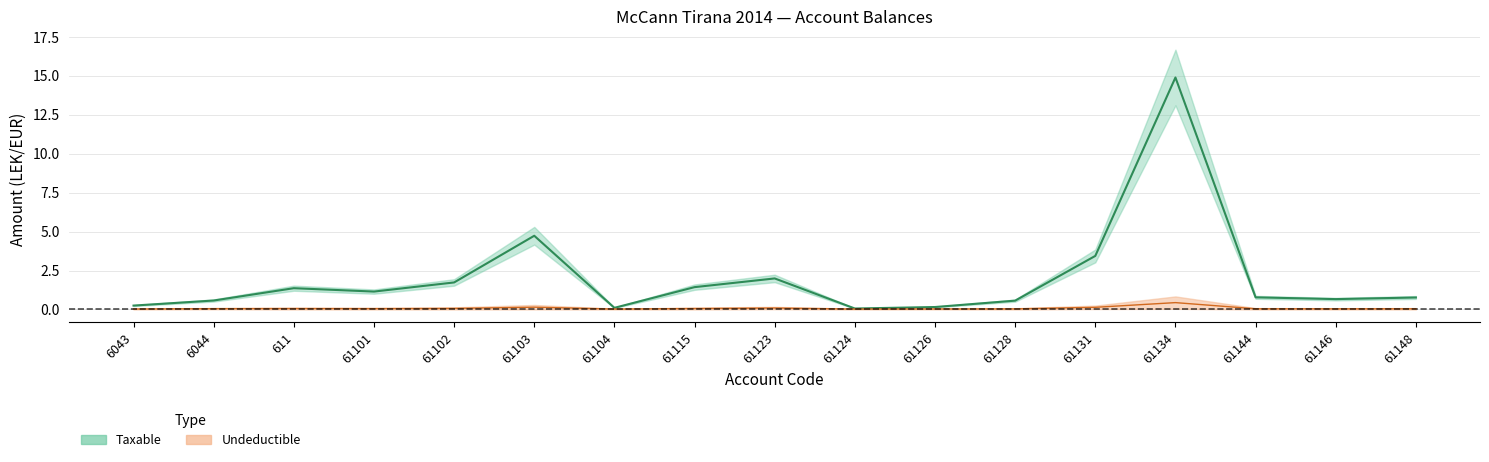

List the labels in order of value, smallest first.

61124, 61104, 61126, 6043, 61128, 6044, 61146, 61148, 61144, 61101, 611, 61115, 61102, 61123, 61131, 61103, 61134